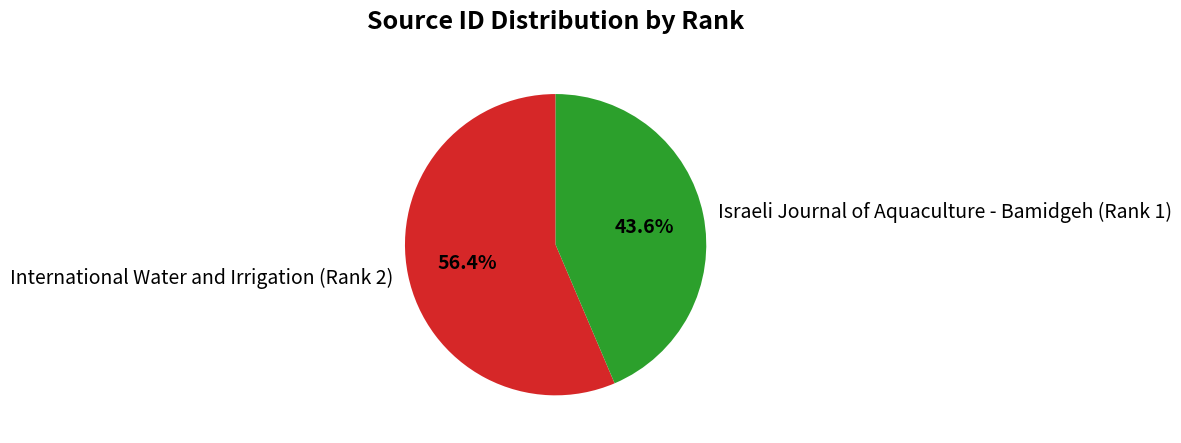

The Israeli Journal of Aquaculture - Bamidgeh (Rank 1) slice represents 38% of the pie. True or false?

False